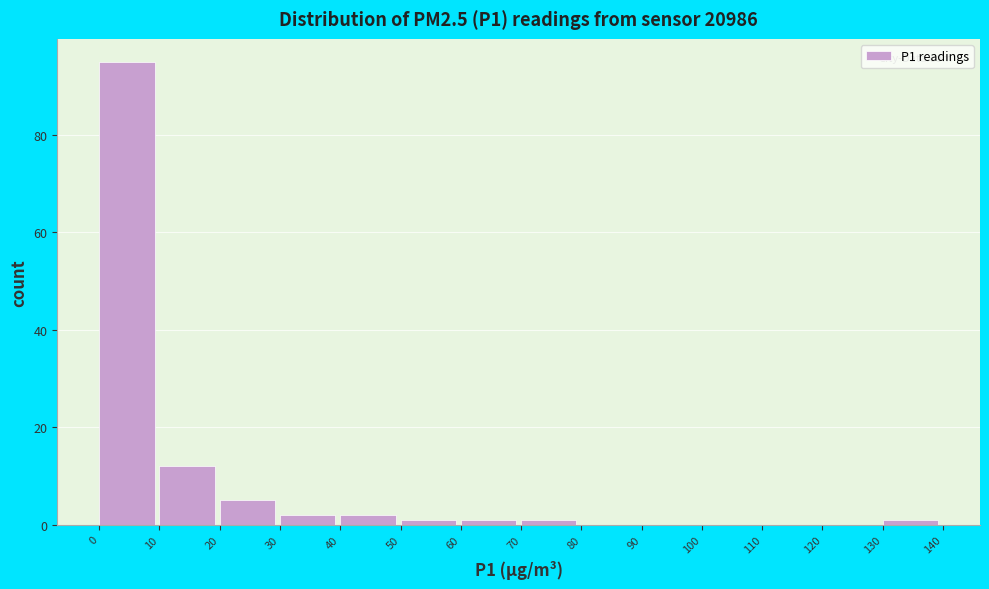

Reading left to right, list every bar in this chart as the range it spans on the x-axis followed by its height. The values are not printed on the chart, so give them approximately, as read against the axis.

0 to 10: 96
10 to 20: 12
20 to 30: 6
30 to 40: 2
40 to 50: 2
50 to 60: under 2
60 to 70: under 2
70 to 80: under 2
80 to 90: 0
90 to 100: 0
100 to 110: 0
110 to 120: 0
120 to 130: 0
130 to 140: under 2